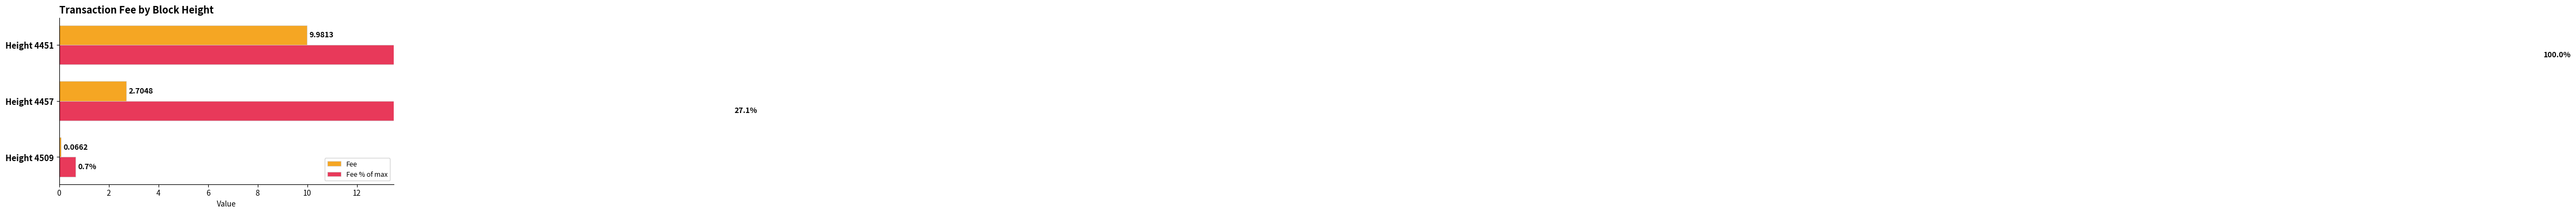

Rank the series by their maximum value, from lowest to highest.

Fee, Fee % of max